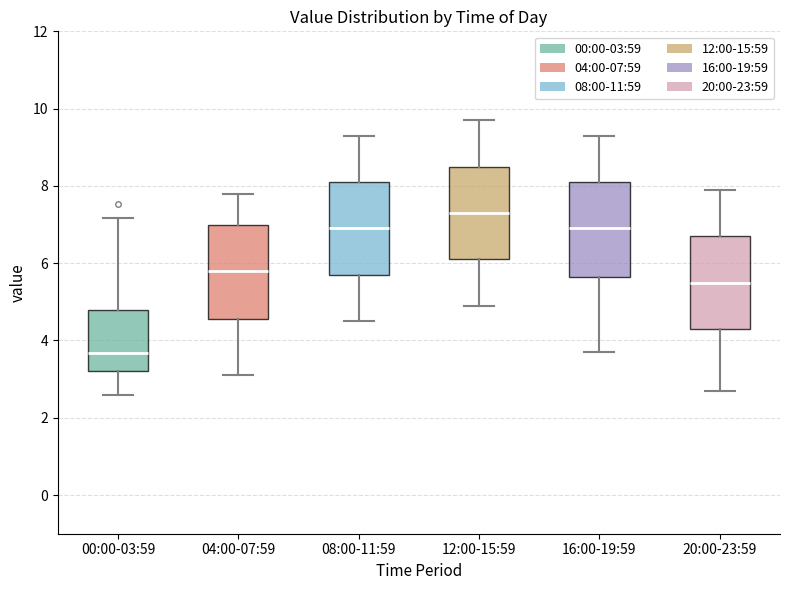

Reading left to right, read every box against the y-axis: the position of its median line, the range the box covers, and the ends of its whiskers. The values are not printed on the chart, so give them approximately, as read against the axis.

00:00-03:59: median 3.6, box 3.2 to 4.8, whiskers 2.6 to 7.2
04:00-07:59: median 5.8, box 4.6 to 7.0, whiskers 3.2 to 7.8
08:00-11:59: median 7.0, box 5.8 to 8.2, whiskers 4.6 to 9.4
12:00-15:59: median 7.4, box 6.2 to 8.6, whiskers 5.0 to 9.8
16:00-19:59: median 7.0, box 5.6 to 8.2, whiskers 3.8 to 9.4
20:00-23:59: median 5.6, box 4.4 to 6.8, whiskers 2.8 to 8.0